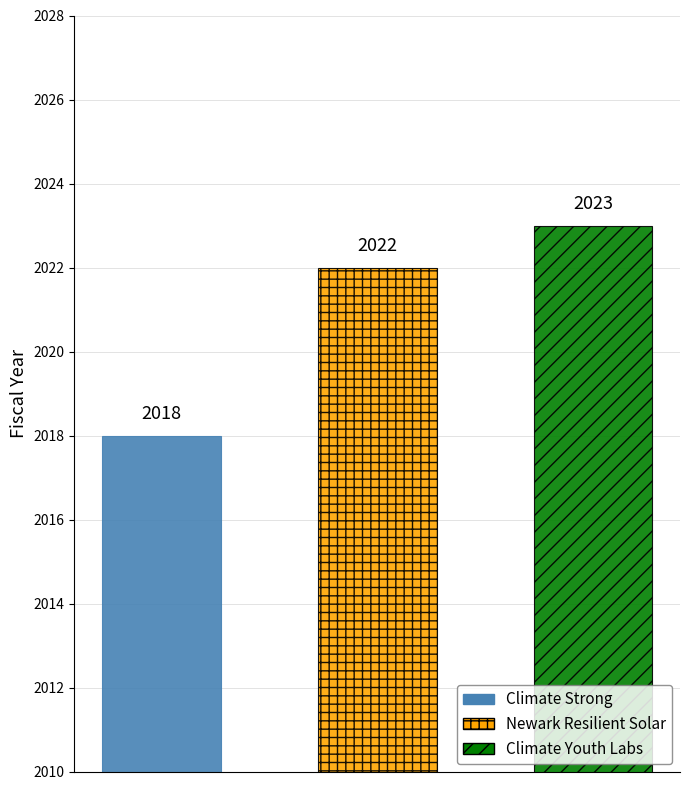

How many bars are there in total?

3